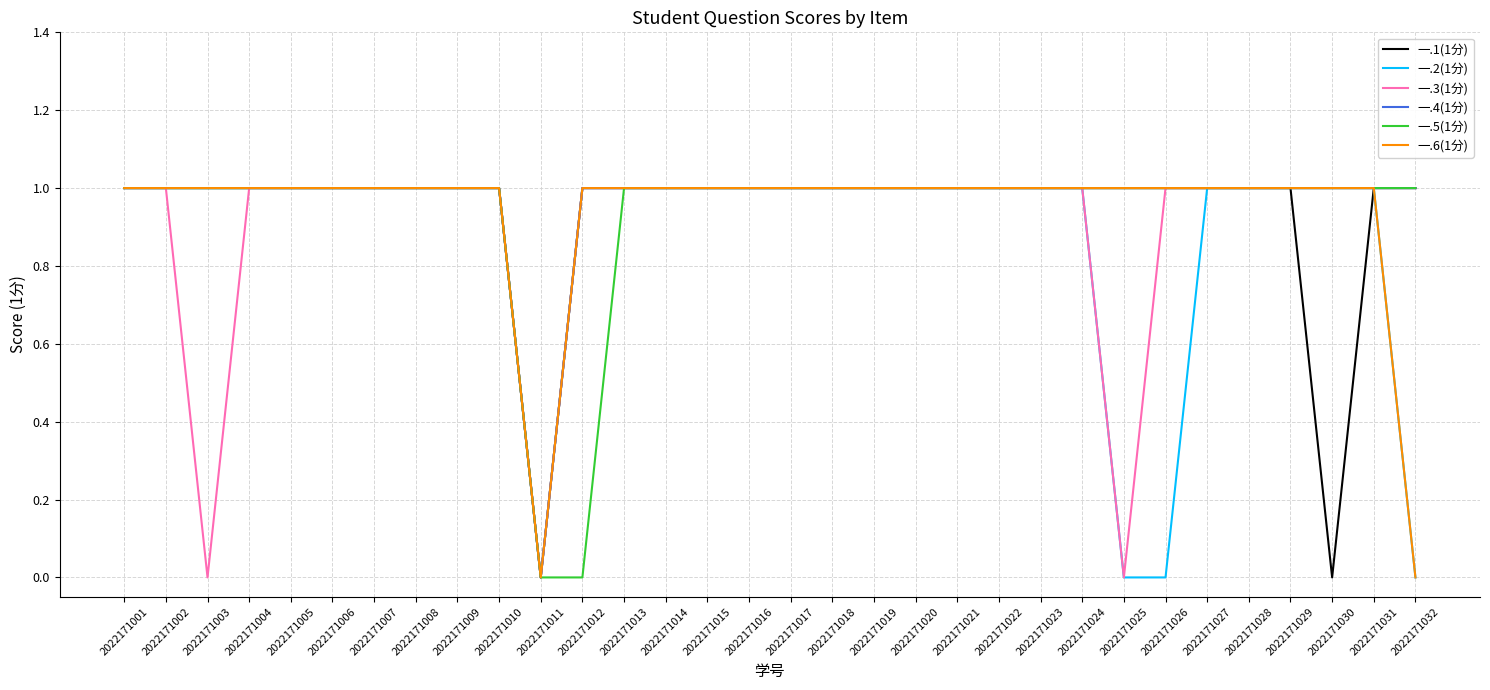

Which series changed the most between 2022171002 and 2022171030?

一.1(1分)